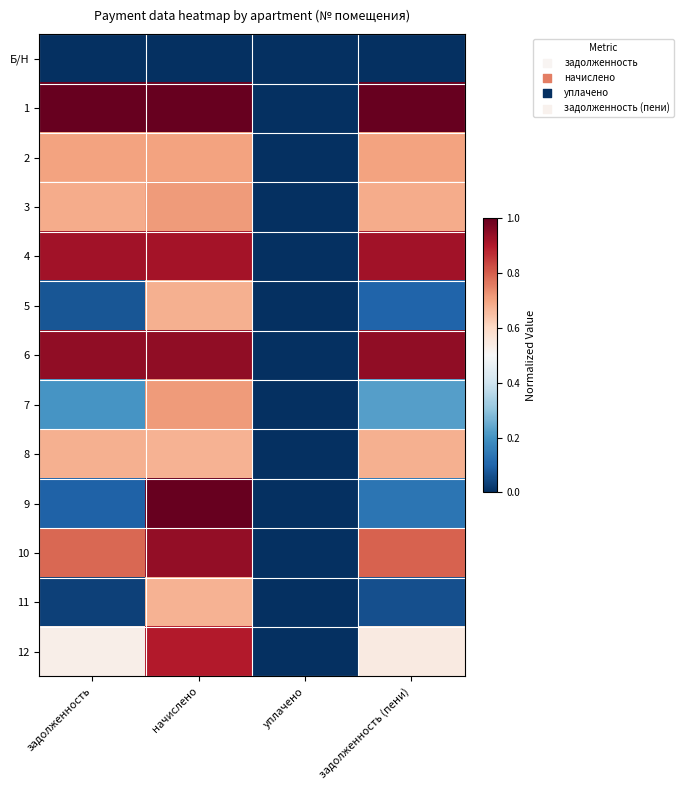

At which category is the sum across all series the highest?

начислено